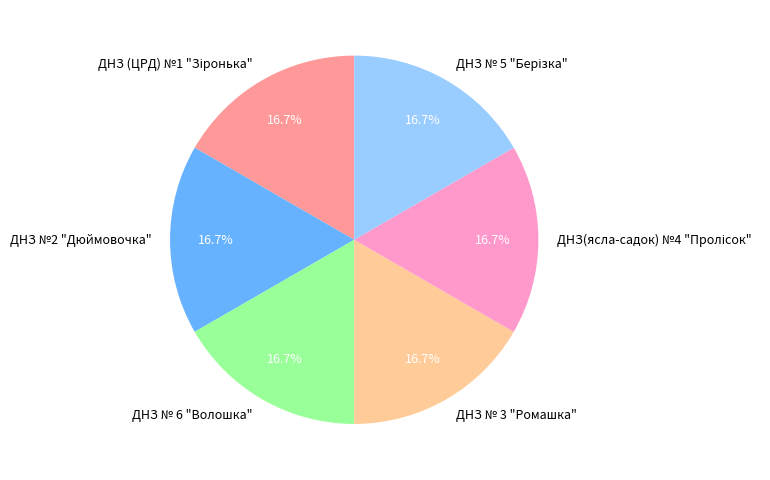

Is there any slice that represents more than half of the pie?

No